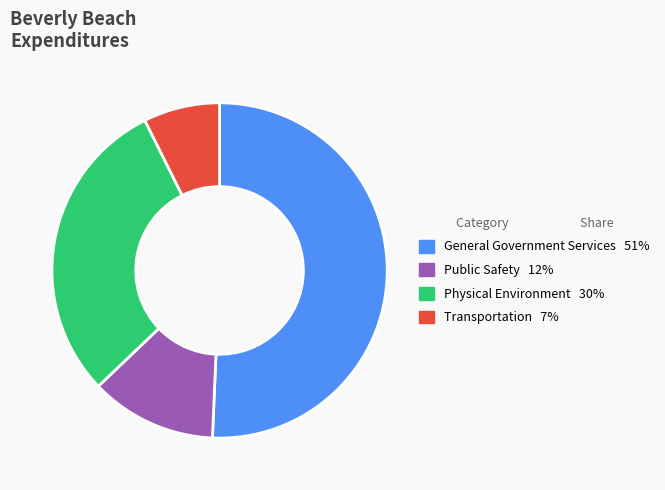

Do Transportation and Public Safety together represent more than half of the pie?

No